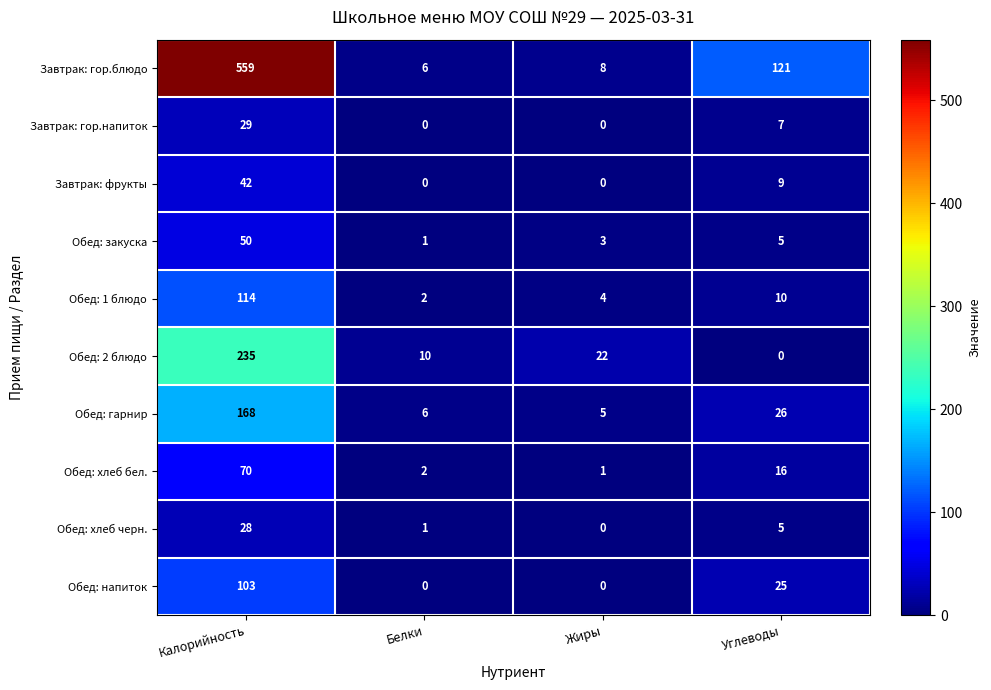

How many series are shown in this chart?

10